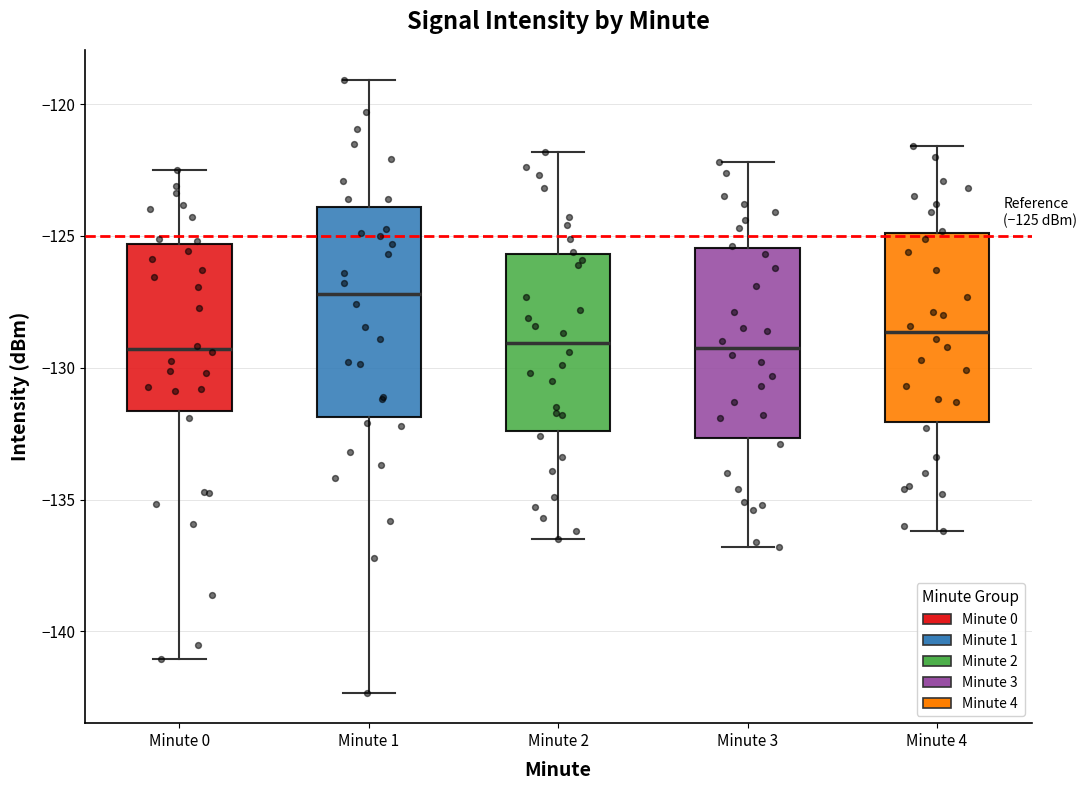

Which box is the tallest, from its lower edge to its upper edge?

Minute 1